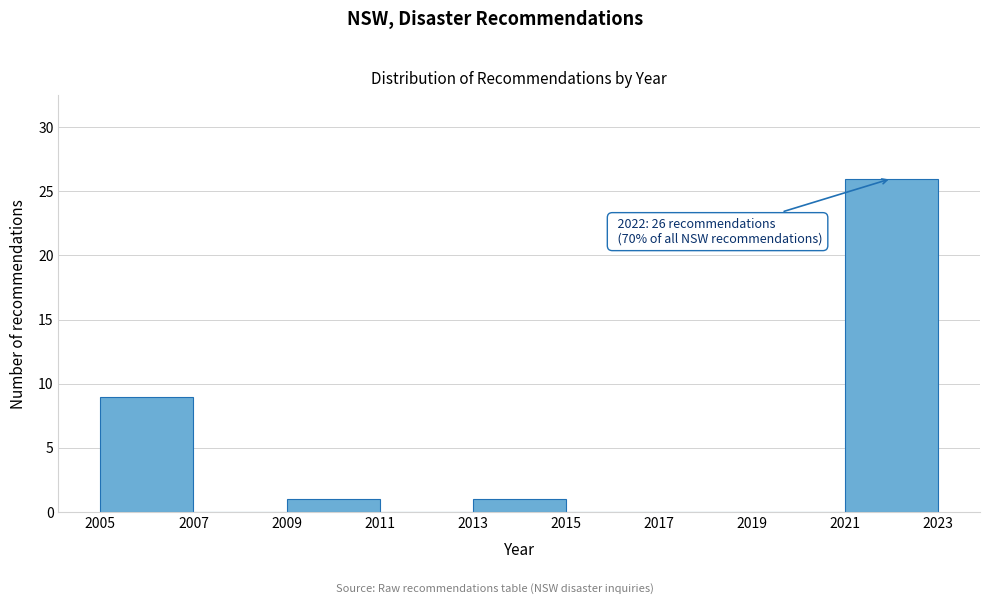

Over which range of the x-axis is the bar tallest?

2021 to 2023